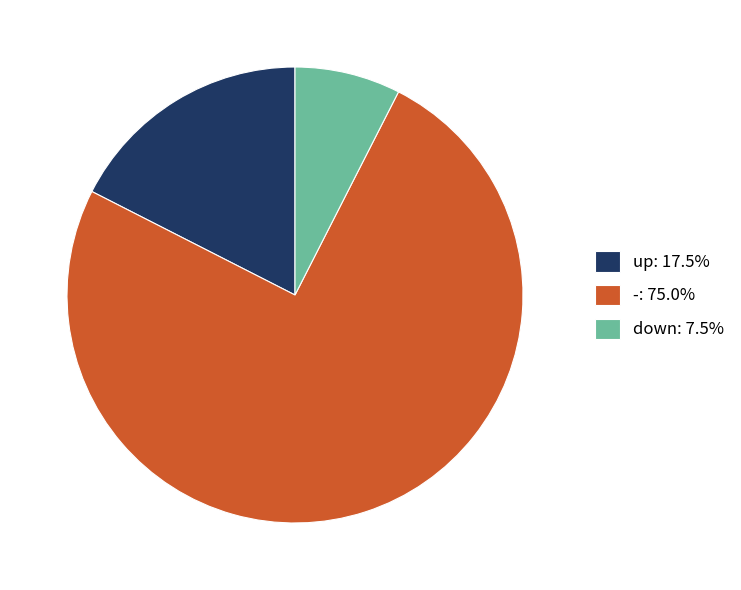

Do up: 17.5% and -: 75.0% together represent more than half of the pie?

Yes